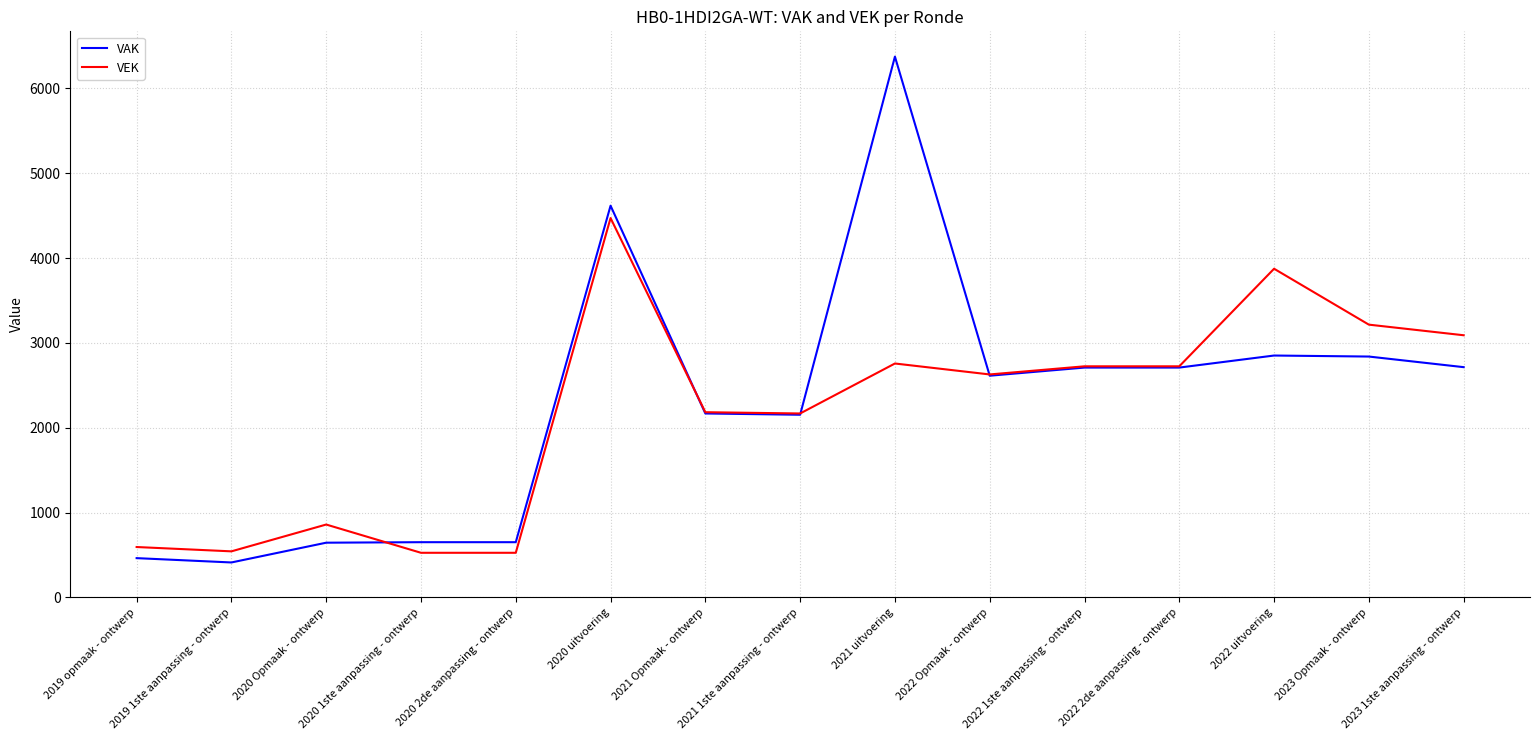

The value of VAK at 2020 uitvoering is 4617. True or false?

True